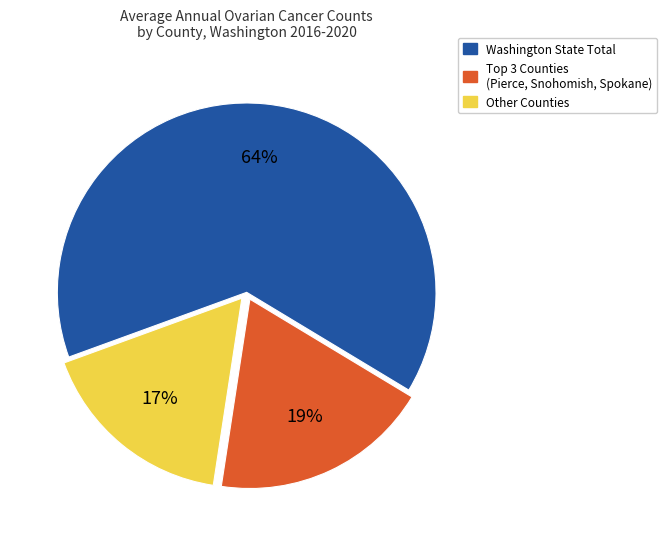

Combined, do Washington State Total and Other Counties account for over 50%?

Yes